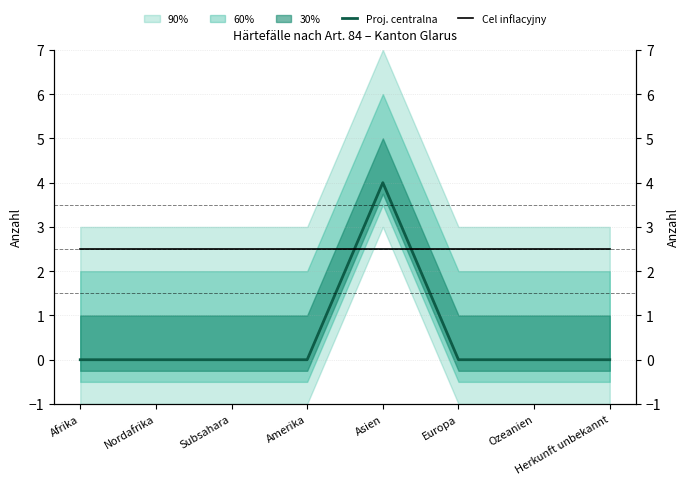

Does the chart display data point markers on the line(s)?

No